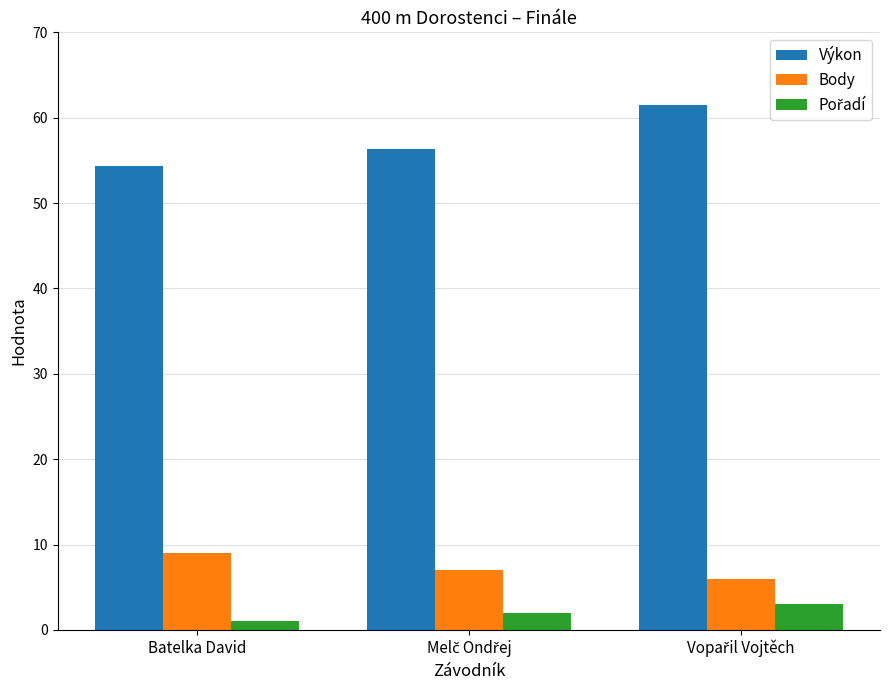

At which label does Body first exceed 7?

Batelka David